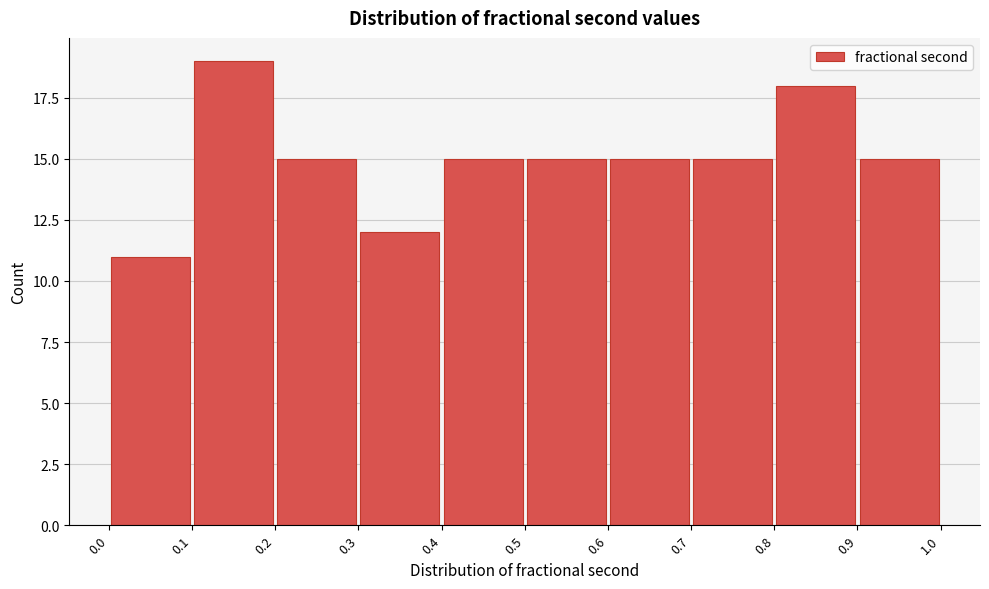

Reading left to right, list every bar in this chart as the range it spans on the x-axis followed by its height. The values are not printed on the chart, so give them approximately, as read against the axis.

0.0 to 0.1: 11
0.1 to 0.2: 19
0.2 to 0.3: 15
0.3 to 0.4: 12
0.4 to 0.5: 15
0.5 to 0.6: 15
0.6 to 0.7: 15
0.7 to 0.8: 15
0.8 to 0.9: 18
0.9 to 1.0: 15